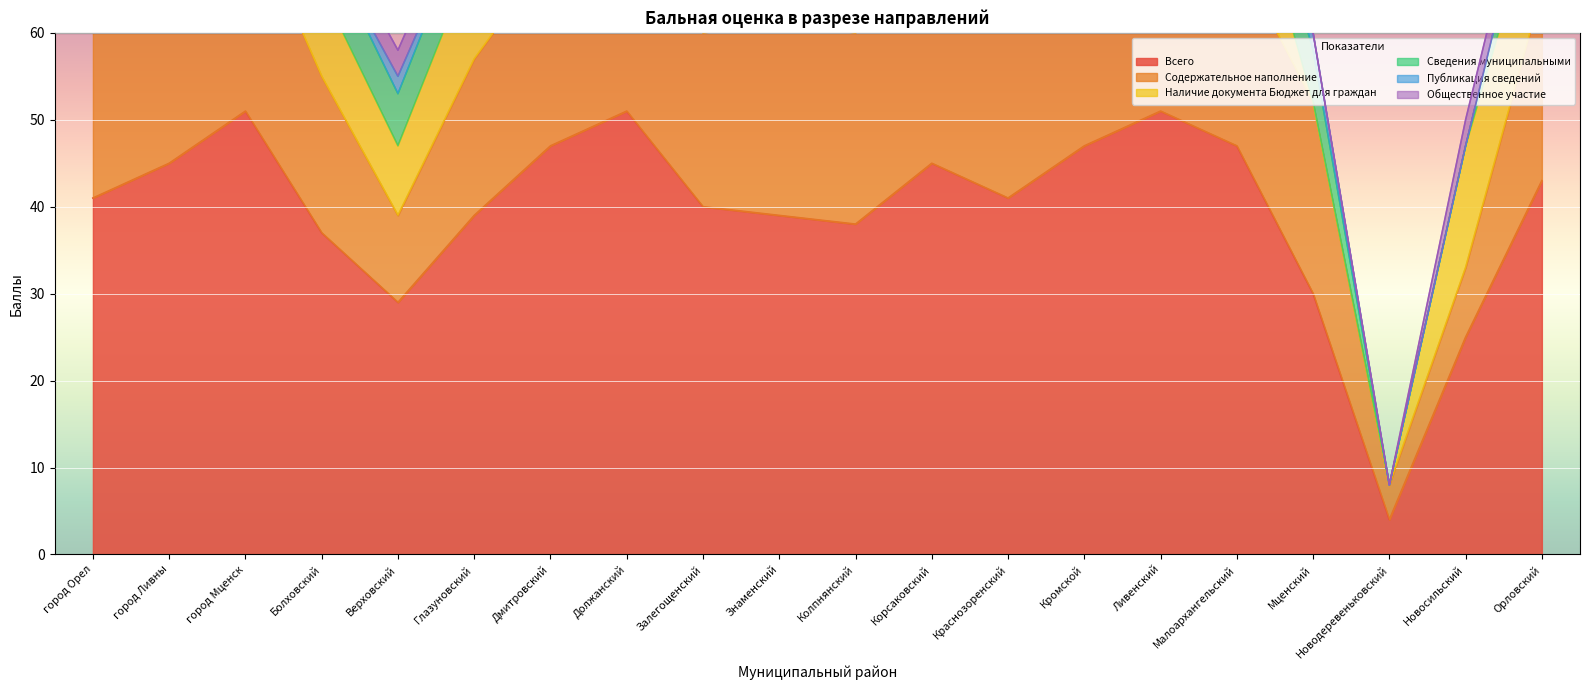

True or false: Содержательное наполнение has more than 2 interior local peaks.

False